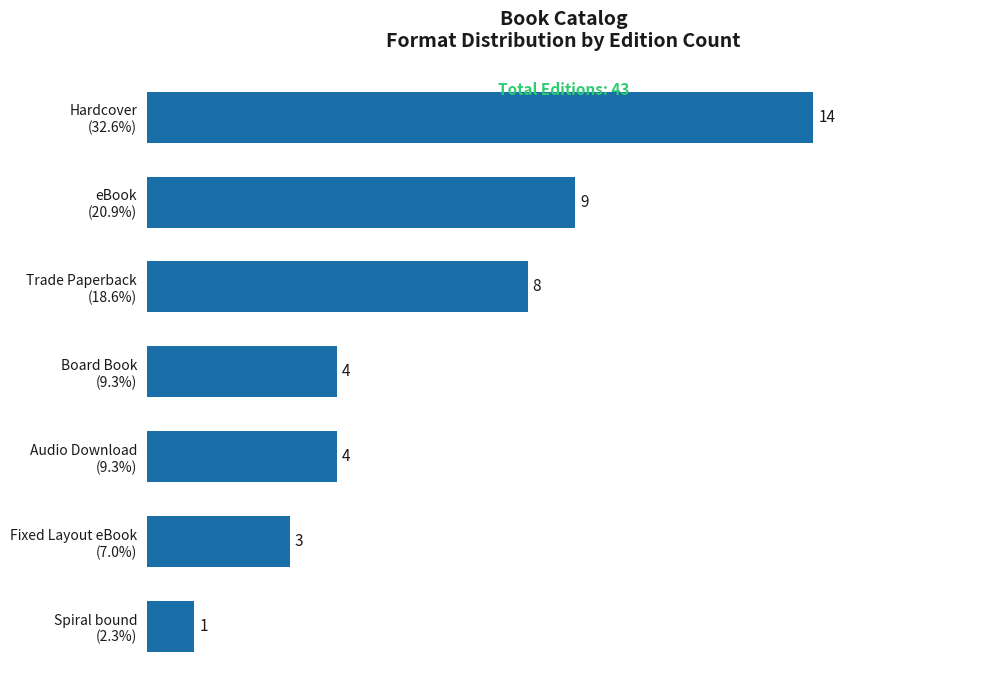

Reading top to bottom, extract all data points from this chart.

14	9	8	4	4	3	1